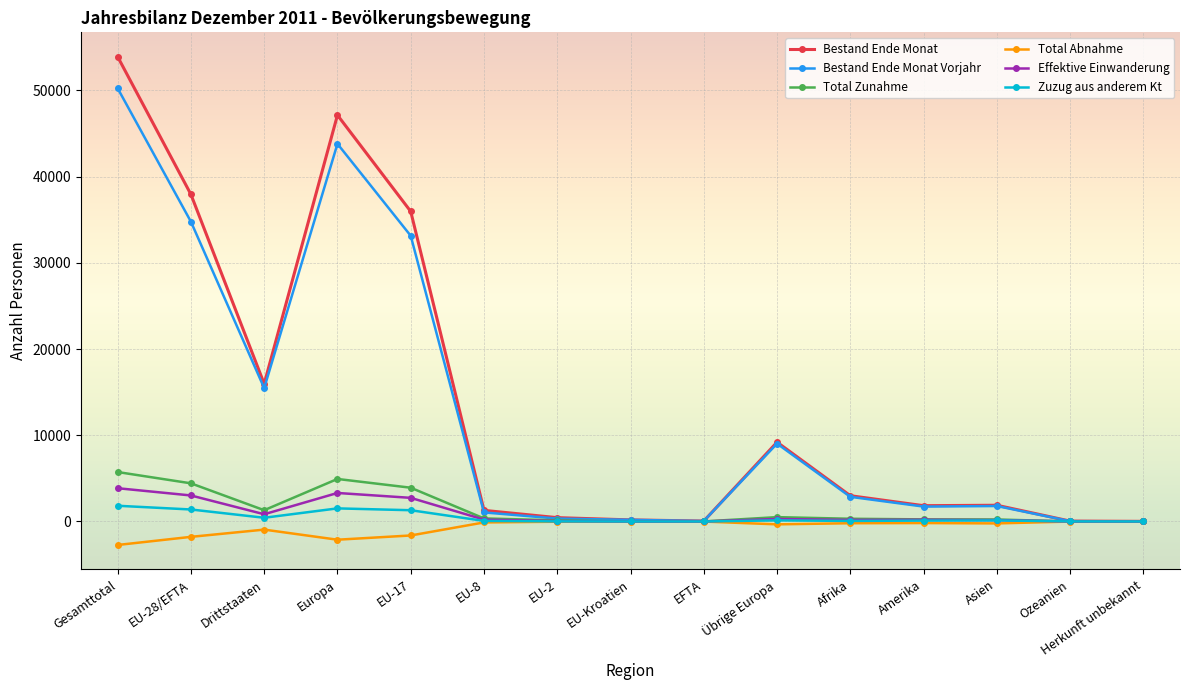

Rank the series at Europa from lowest to highest value.

Total Abnahme, Zuzug aus anderem Kt, Effektive Einwanderung, Total Zunahme, Bestand Ende Monat Vorjahr, Bestand Ende Monat